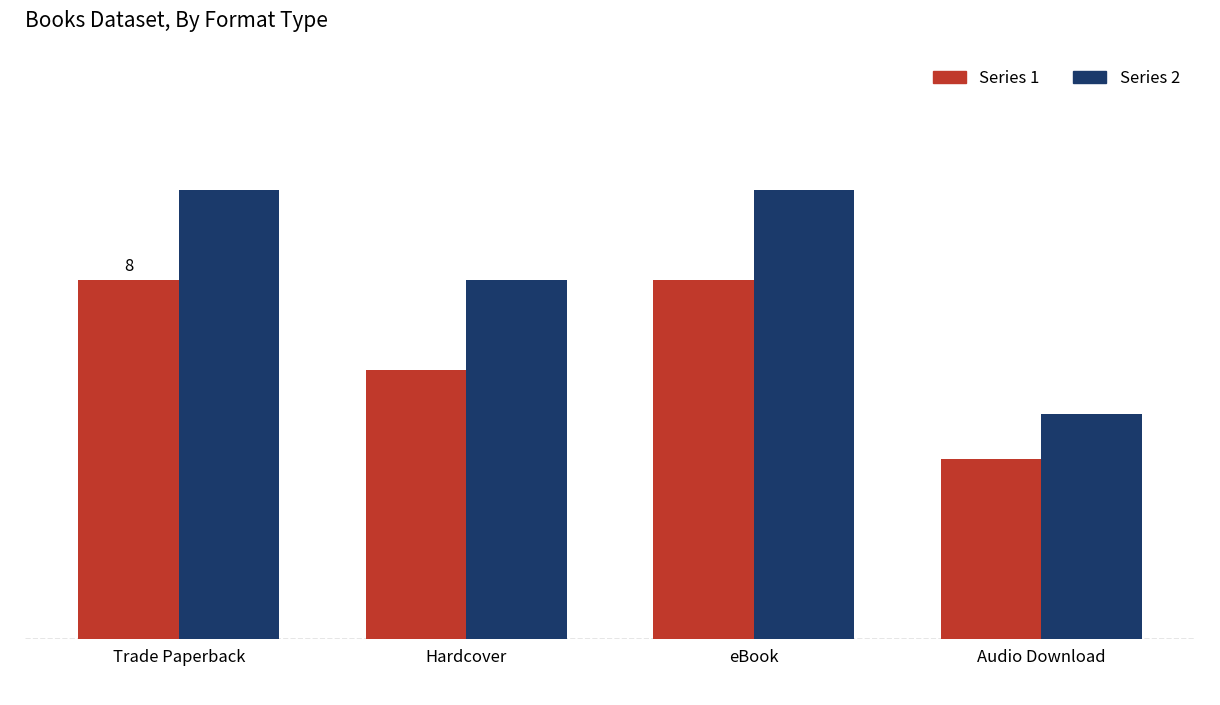

At Hardcover, list the series in order from smallest to largest.

Series 1, Series 2